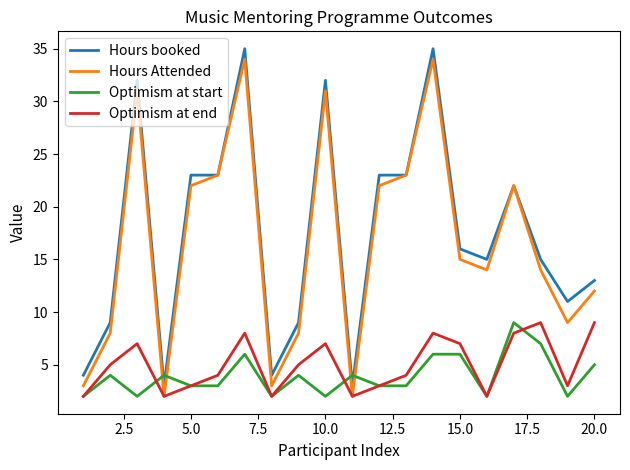

How many times do Optimism at start and Hours Attended cross each other?

4